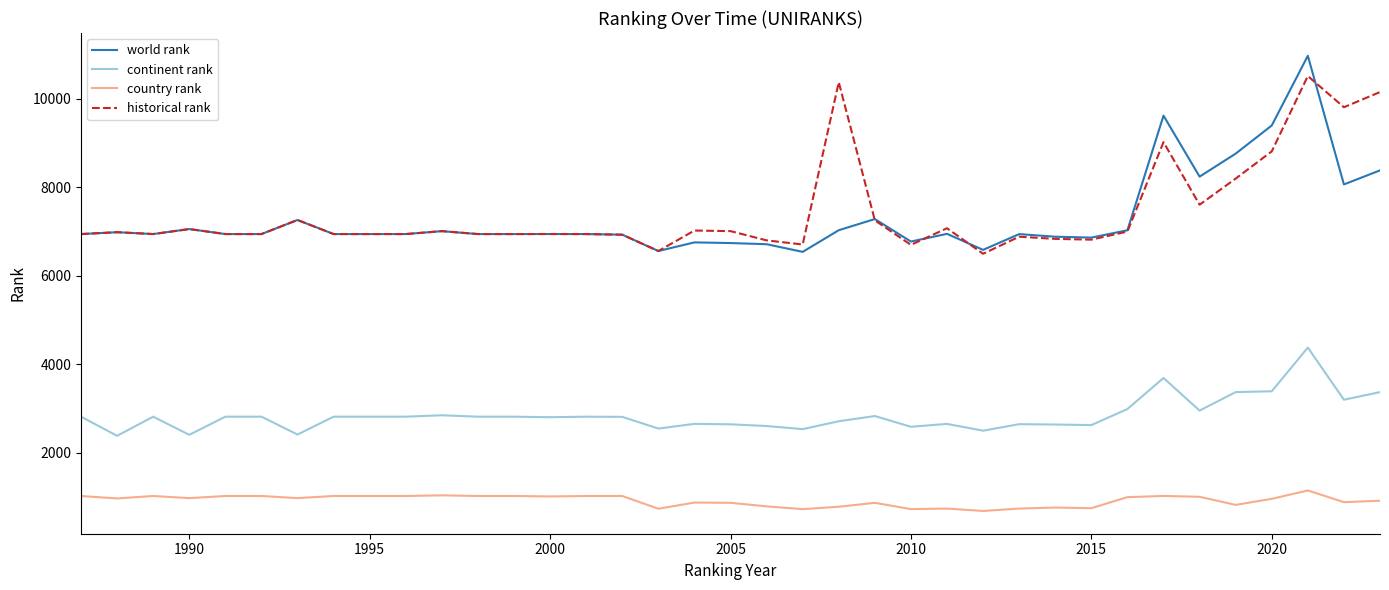

What is the smallest value displayed?

689.0